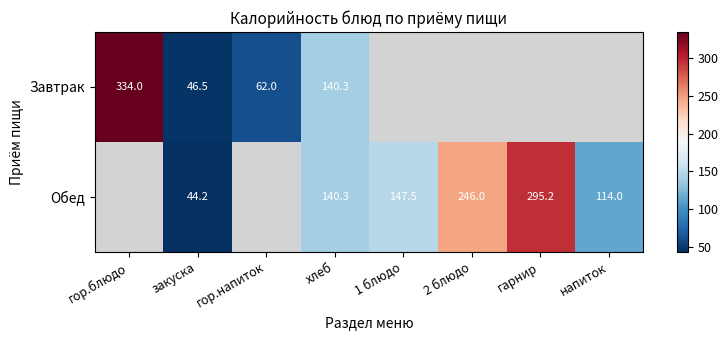

At how many categories does at least one series exceed 91?

6